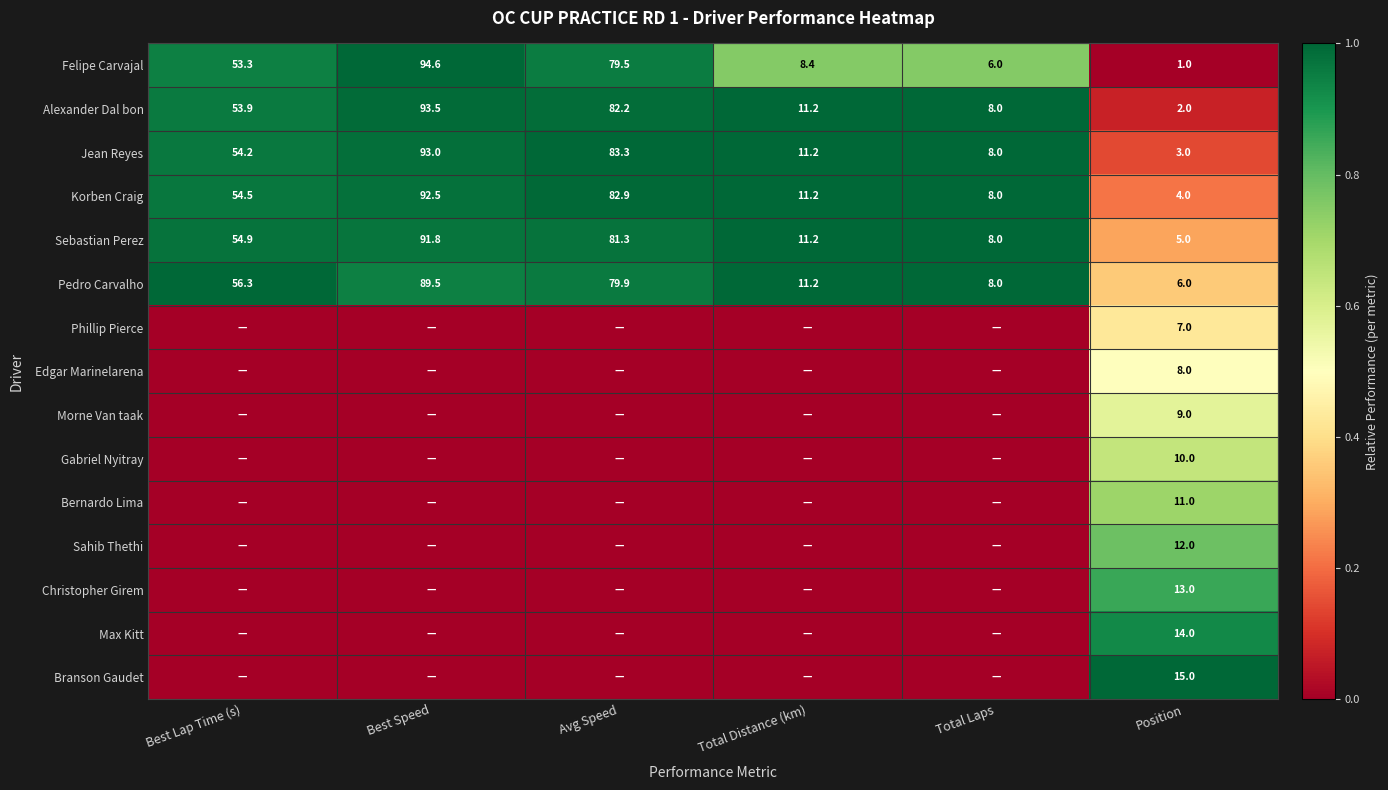

How many data points in Felipe Carvajal are above 53?

3